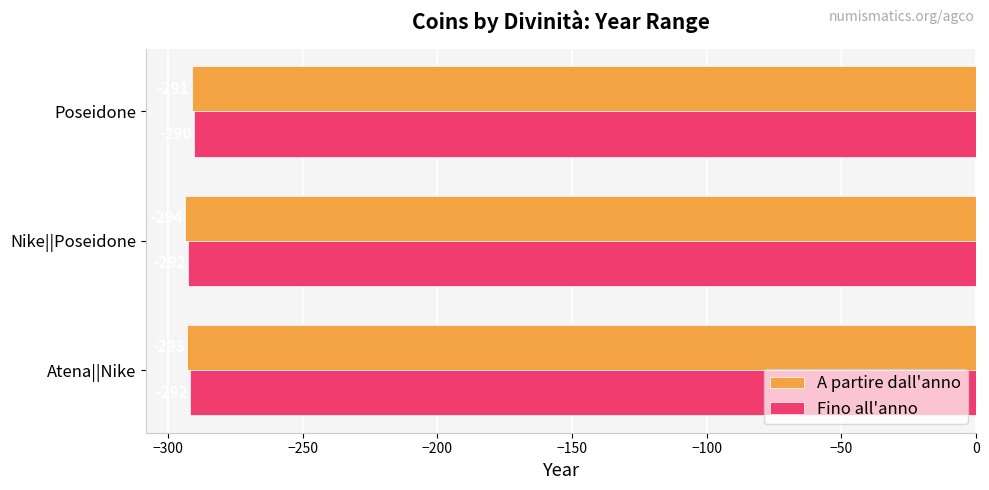

Is it true that Fino all'anno equals -82.5 at Poseidone?

False